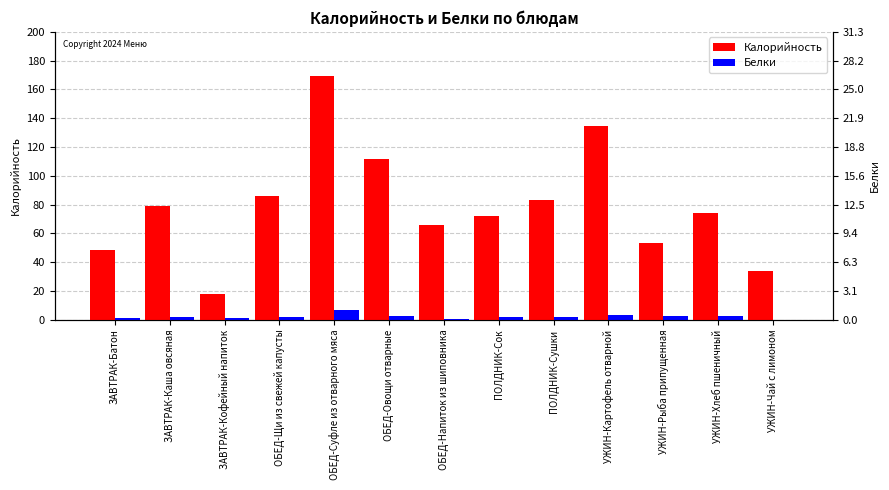

List the series in order of their peak value, highest first.

Калорийность, Белки